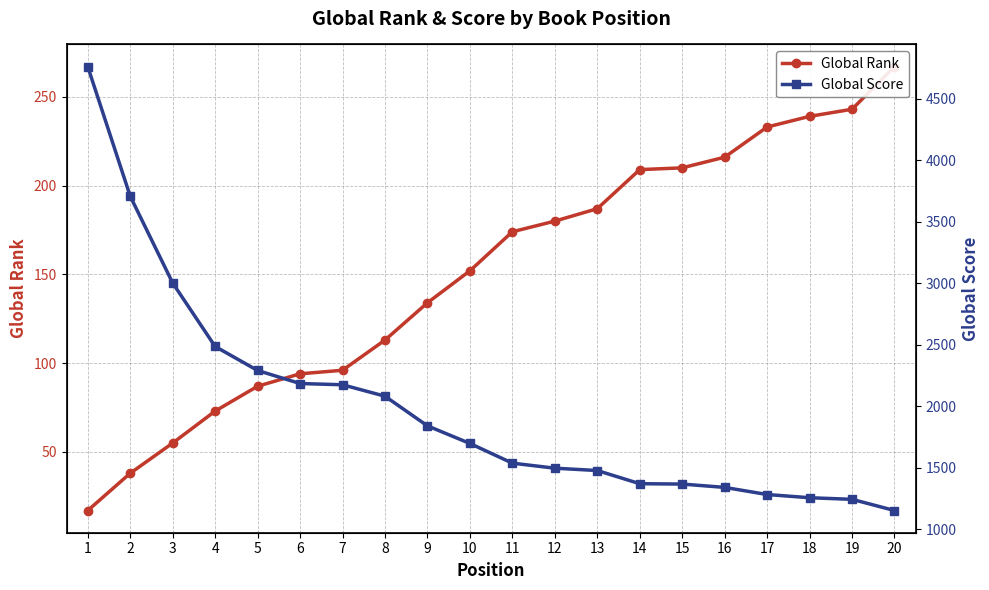

What value does the Global Score series have at 5, to the nearest 10?

2290